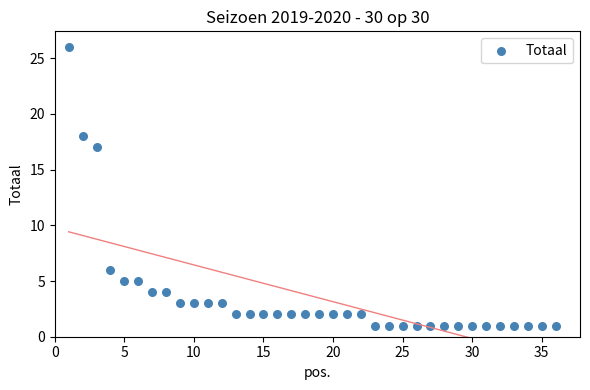

What Y value in the scatter plot is closest to 13?

17